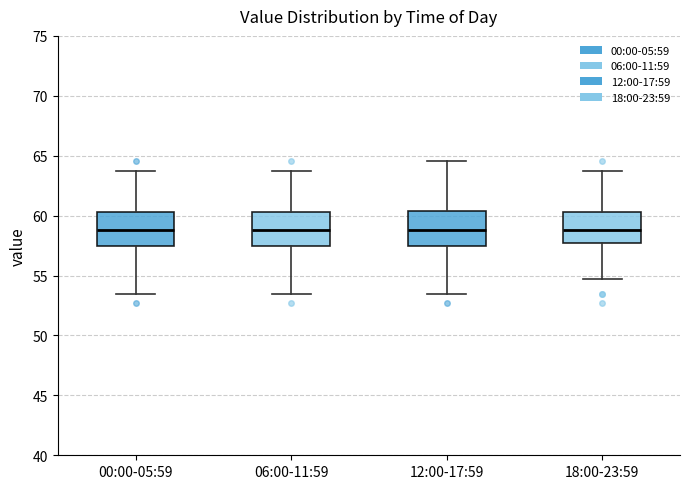

Reading left to right, transcribe this box plot: for each box, give where its median line is, the range the box spans, and where its two whiskers end, as read against the y-axis. The values are not printed on the chart, so give them approximately, as read against the axis.

00:00-05:59: median 59.0, box 57.5 to 60.5, whiskers 53.5 to 63.5
06:00-11:59: median 59.0, box 57.5 to 60.5, whiskers 53.5 to 63.5
12:00-17:59: median 59.0, box 57.5 to 60.5, whiskers 53.5 to 64.5
18:00-23:59: median 59.0, box 57.5 to 60.5, whiskers 54.5 to 63.5